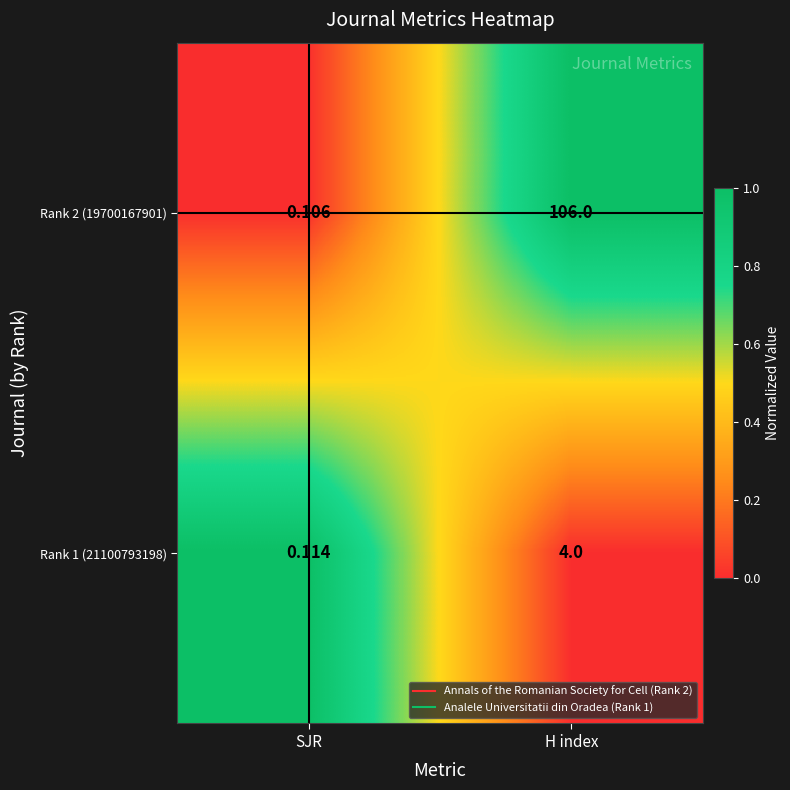

List the labels in order of Rank 2 (19700167901) value, largest first.

H index, SJR